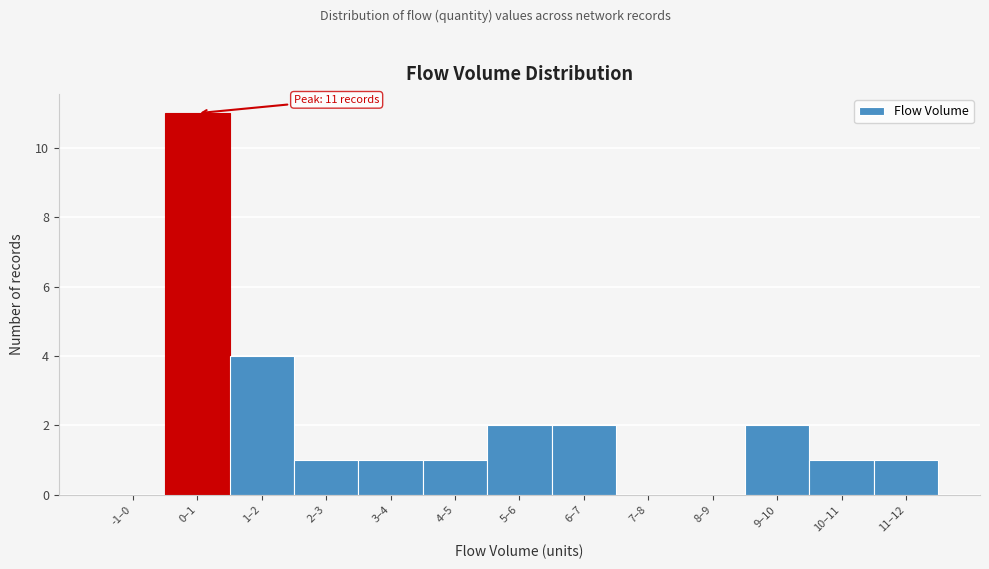

Reading left to right, what are all the values shown in this chart?

-1–0=0	0–1=11	1–2=4	2–3=1	3–4=1	4–5=1	5–6=2	6–7=2	7–8=0	8–9=0	9–10=2	10–11=1	11–12=1